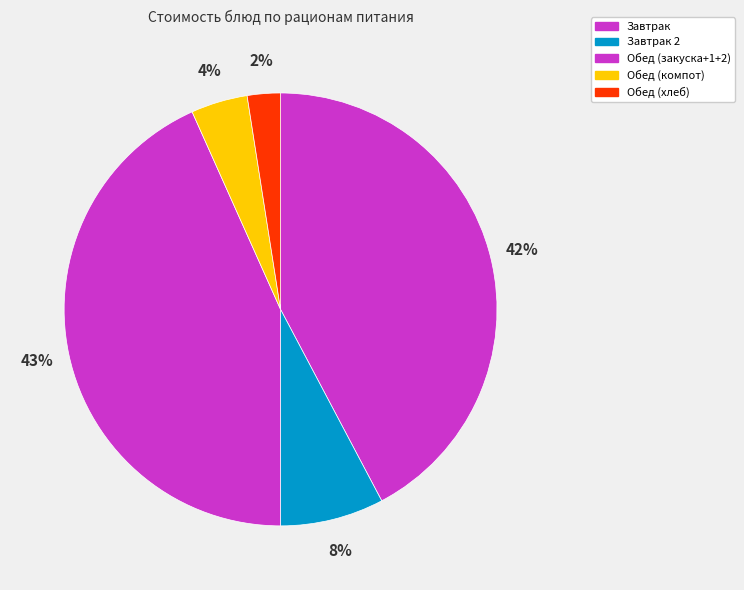

Count the number of slices in the pie.

5